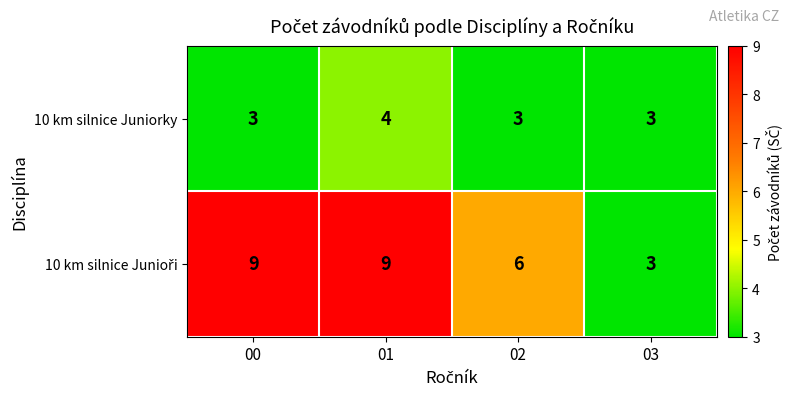

Count the 10 km silnice Juniorky values in the range 3 to 4.

4